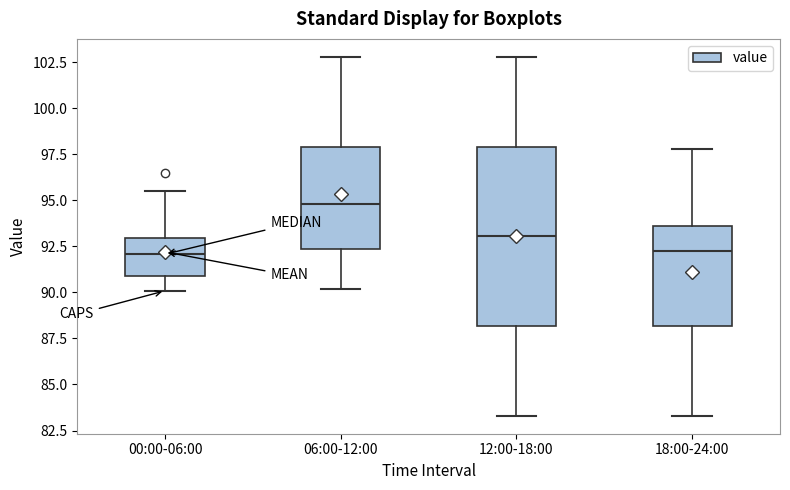

Reading left to right, read every box against the y-axis: the position of its median line, the range the box covers, and the ends of its whiskers. The values are not printed on the chart, so give them approximately, as read against the axis.

00:00-06:00: median 92.0, box 91.0 to 93.0, whiskers 90.0 to 95.5
06:00-12:00: median 95.0, box 92.5 to 98.0, whiskers 90.0 to 103.0
12:00-18:00: median 93.0, box 88.0 to 98.0, whiskers 83.5 to 103.0
18:00-24:00: median 92.0, box 88.0 to 93.5, whiskers 83.5 to 98.0